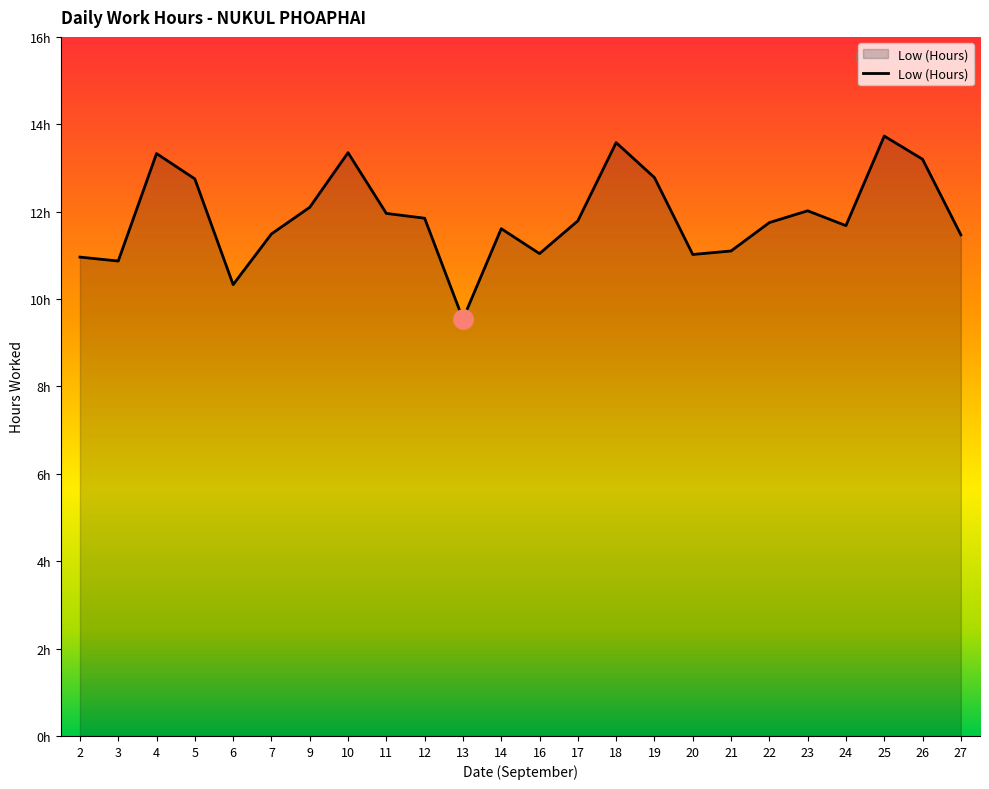

Rank the categories by value from highest to lowest.

25, 18, 10, 4, 26, 19, 5, 9, 23, 11, 12, 17, 22, 24, 14, 7, 27, 21, 16, 20, 2, 3, 6, 13